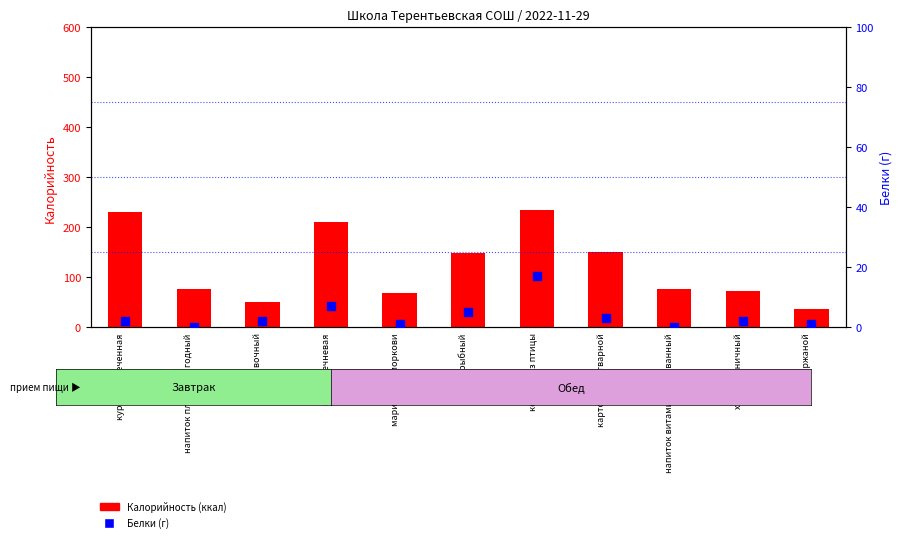

Which series contains the highest Y value?

Калорийность (ккал)